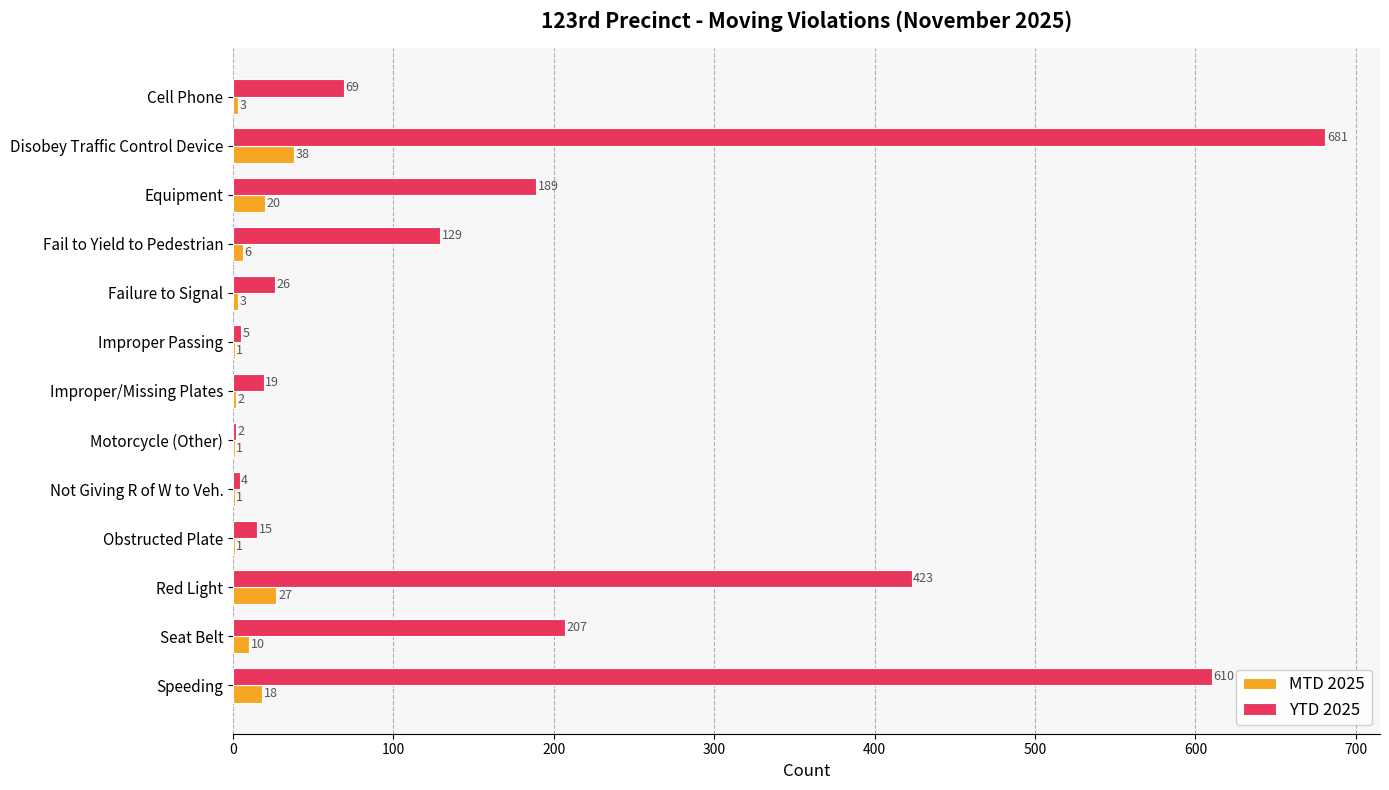

What are all the series names shown in the legend?

MTD 2025, YTD 2025